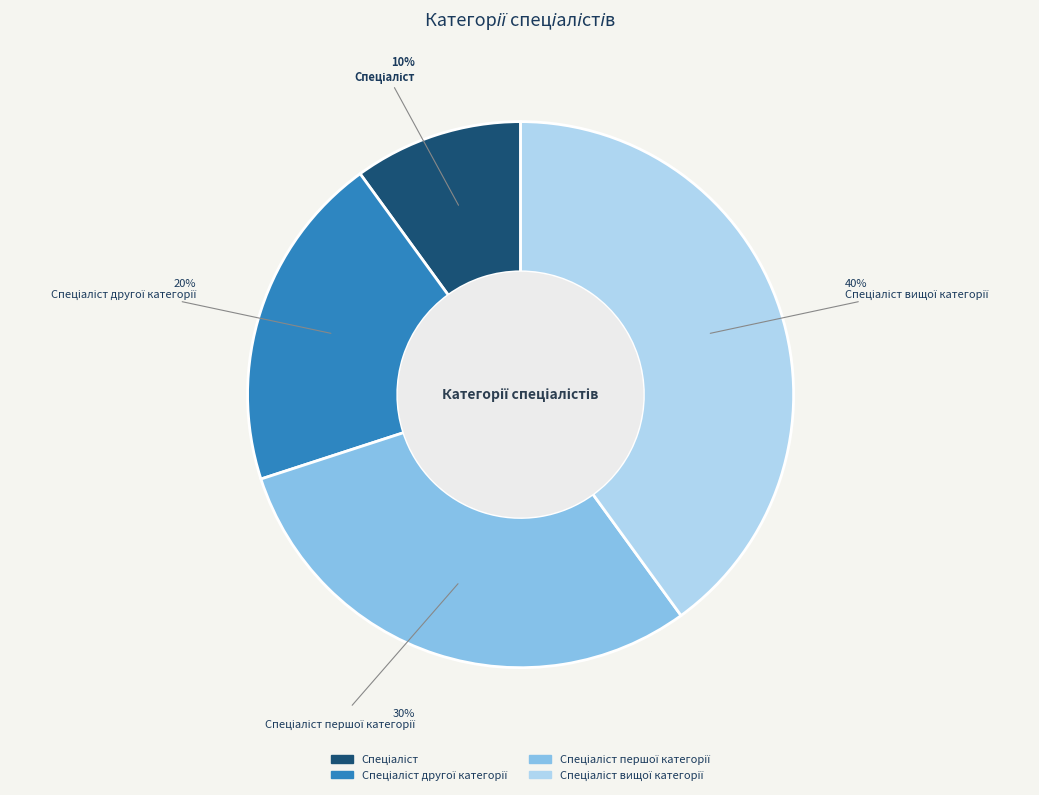

Is there a majority slice in this chart?

No